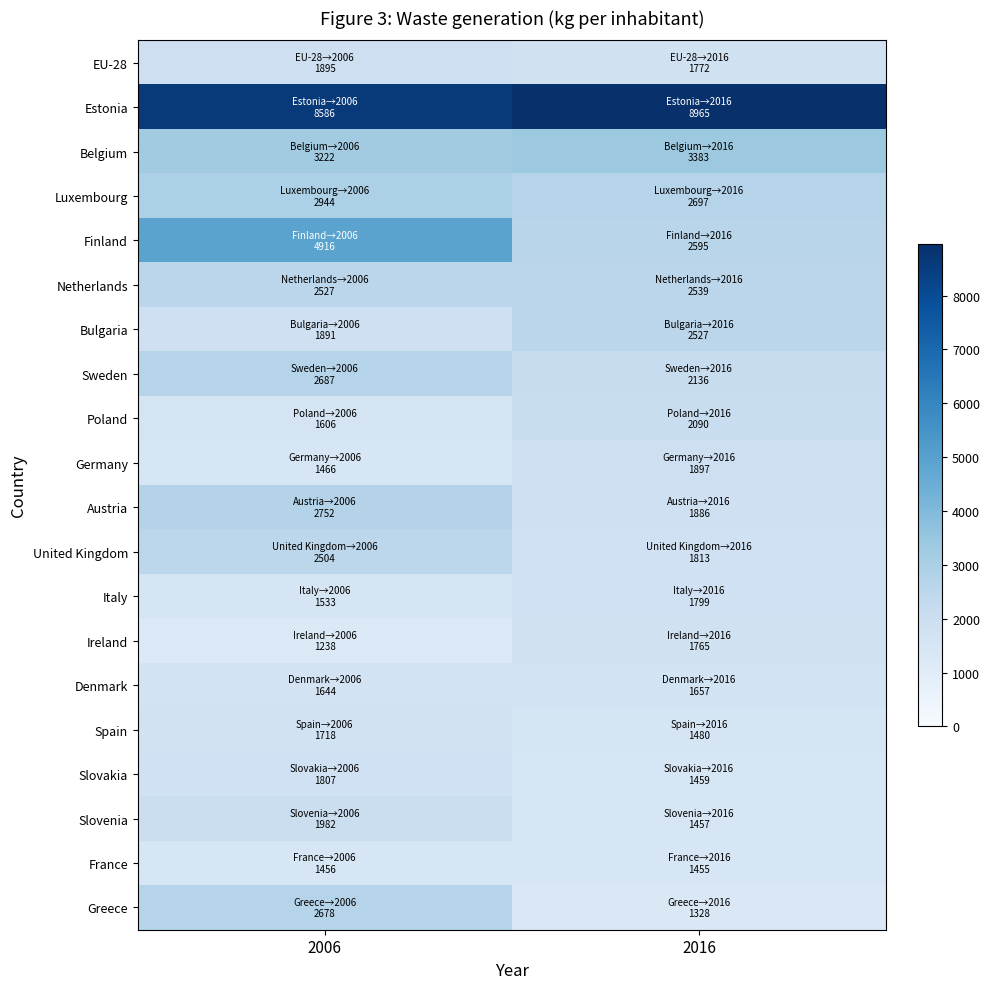

Count the number of data series in this chart.

20